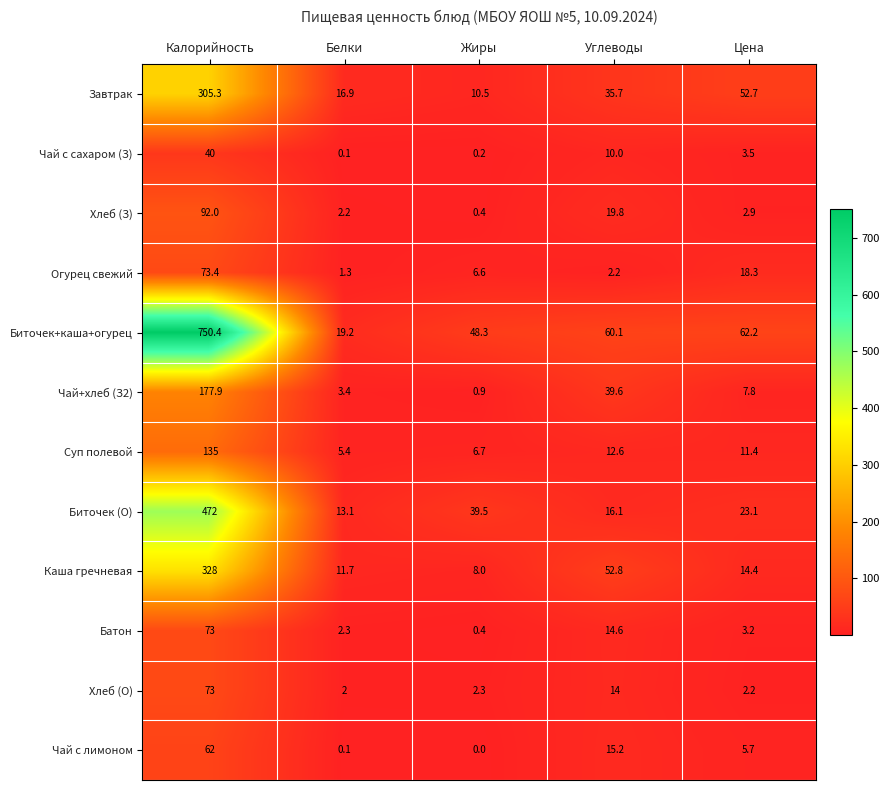

Rank the categories by Батон value from lowest to highest.

Жиры, Белки, Цена, Углеводы, Калорийность